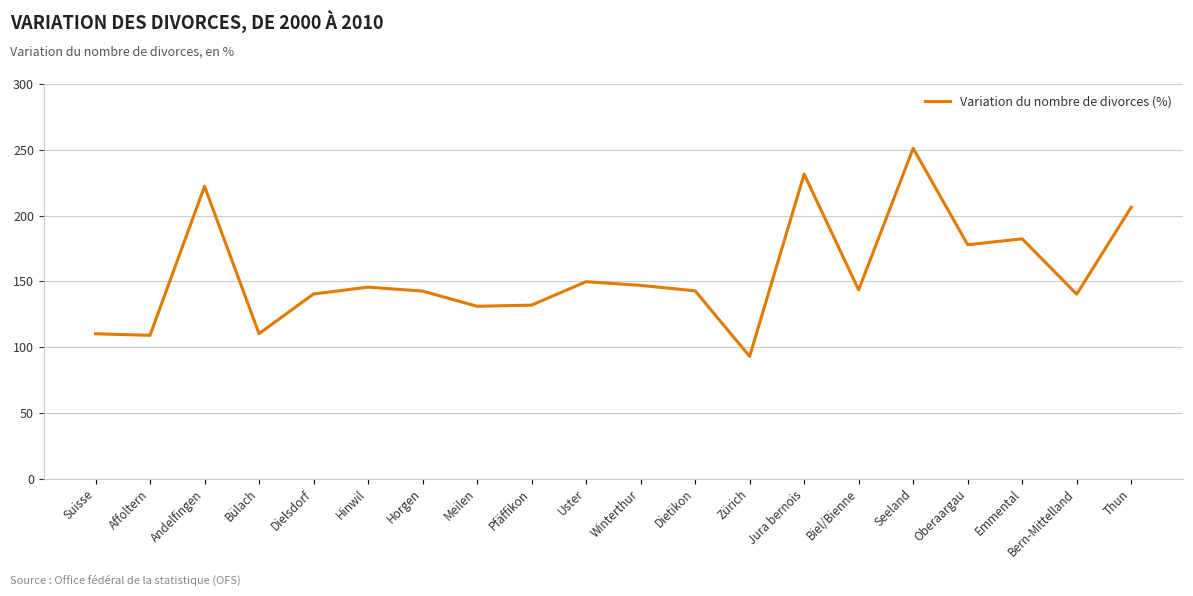

What position from the right is Dielsdorf?

16